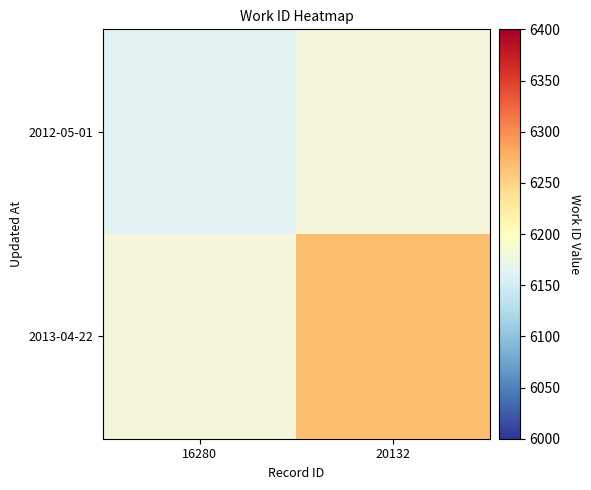

Rank the series by their maximum value, from lowest to highest.

2012-05-01, 2013-04-22